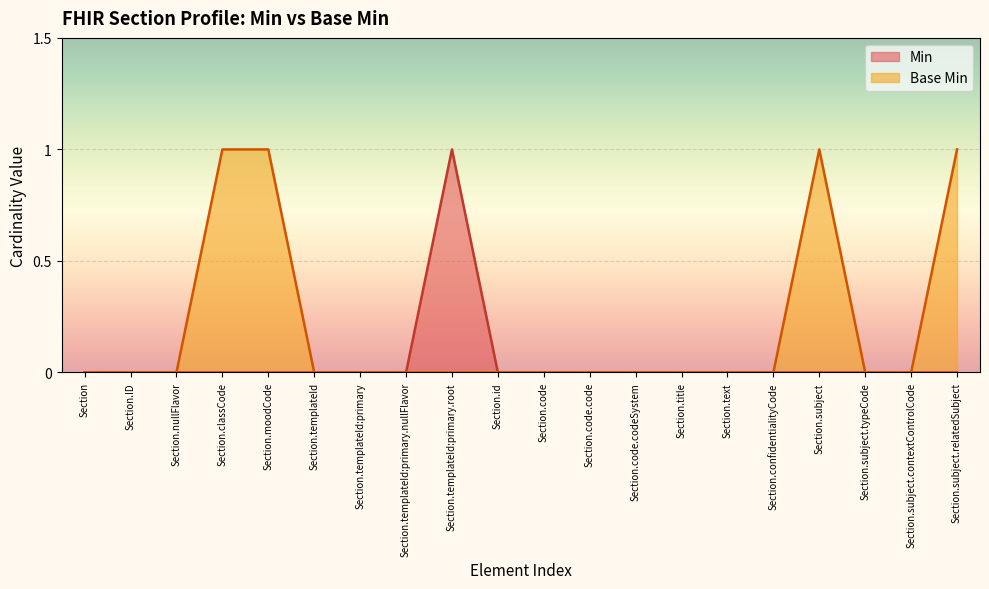

Which series has the largest total across all categories?

Base Min